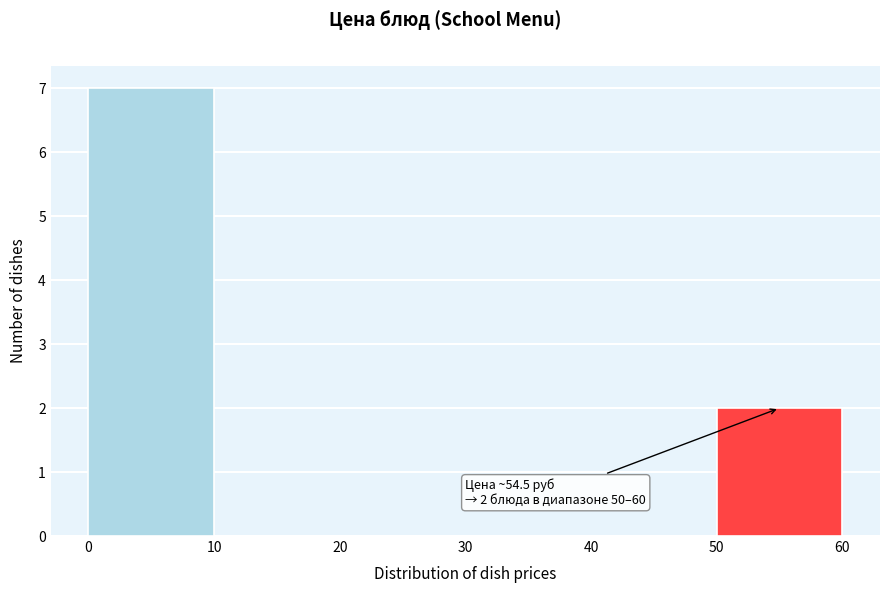

Which range on the x-axis has the tallest bar?

0 to 10